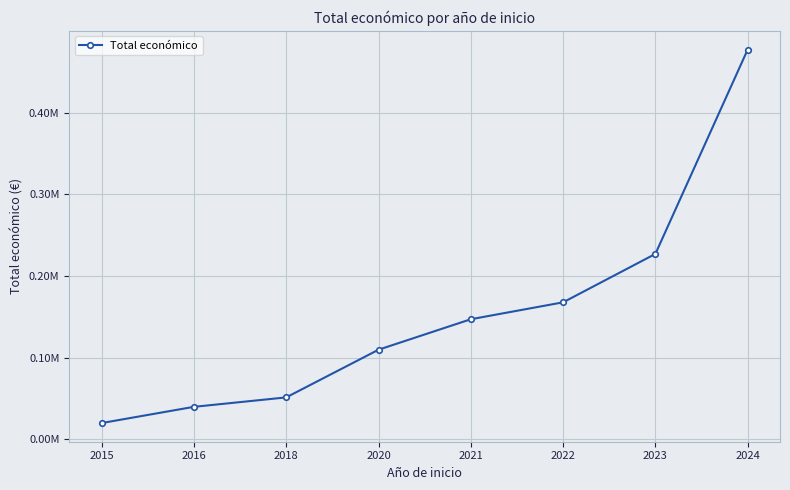

Where is the data nearest to the value 248520?

2023